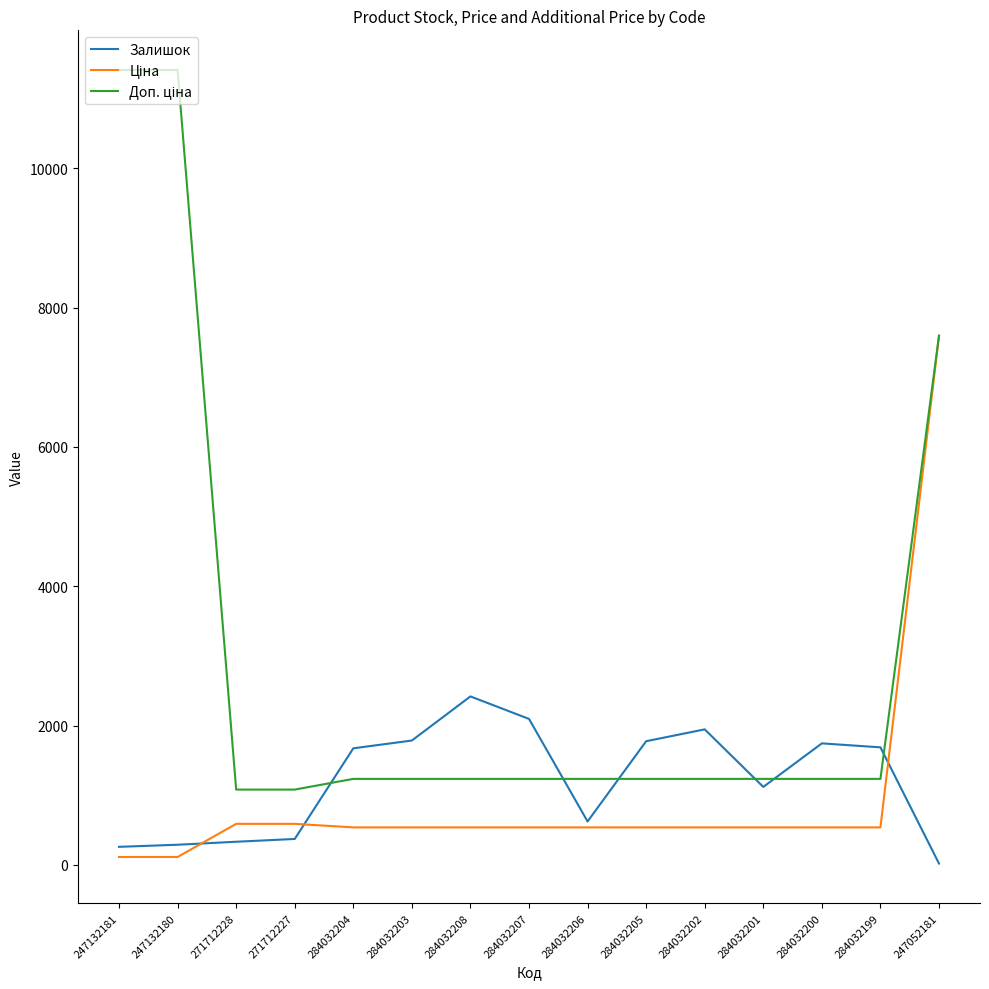

What is the total value across all series at 284032206?

2398.4